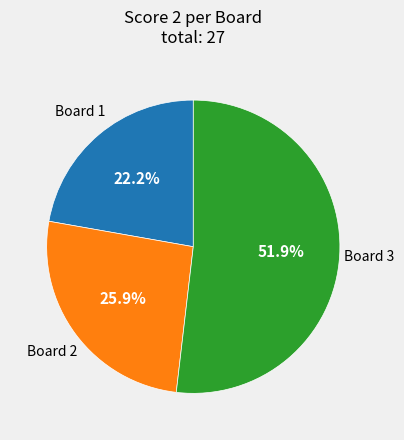

Is there a majority slice in this chart?

Yes